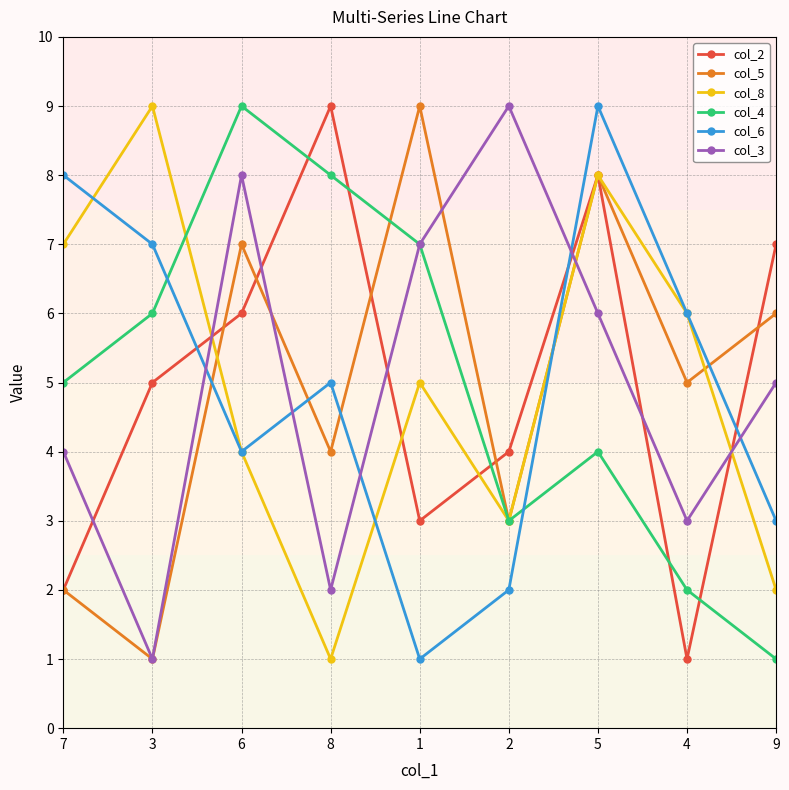

At how many categories does at least one series exceed 3?

9